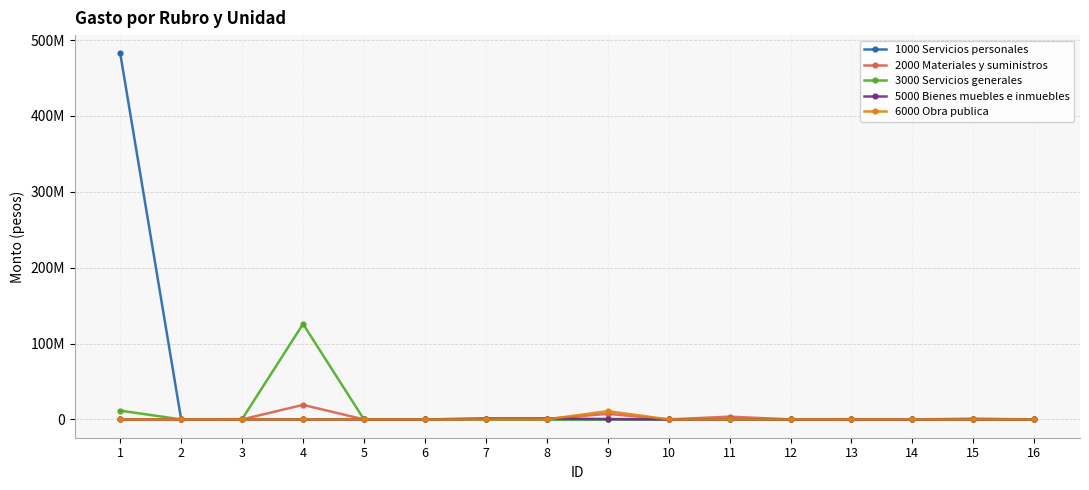

What are all the series names shown in the legend?

1000 Servicios personales, 2000 Materiales y suministros, 3000 Servicios generales, 5000 Bienes muebles e inmuebles, 6000 Obra publica